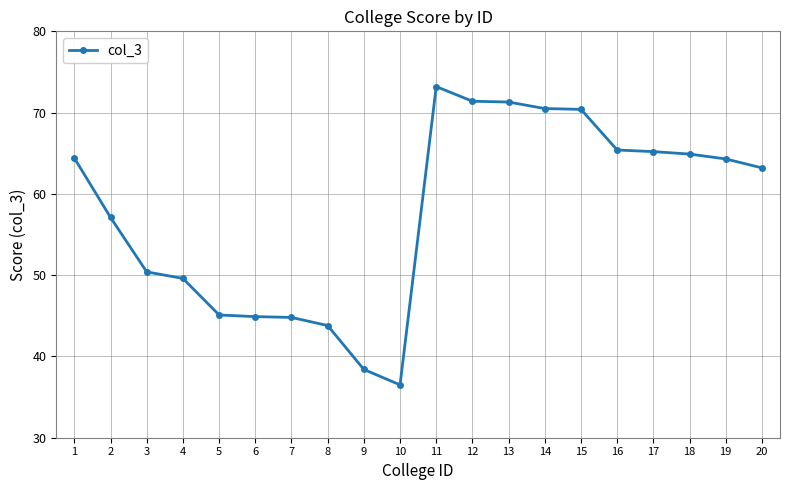

What is the difference between the values at 2 and 18?

7.8